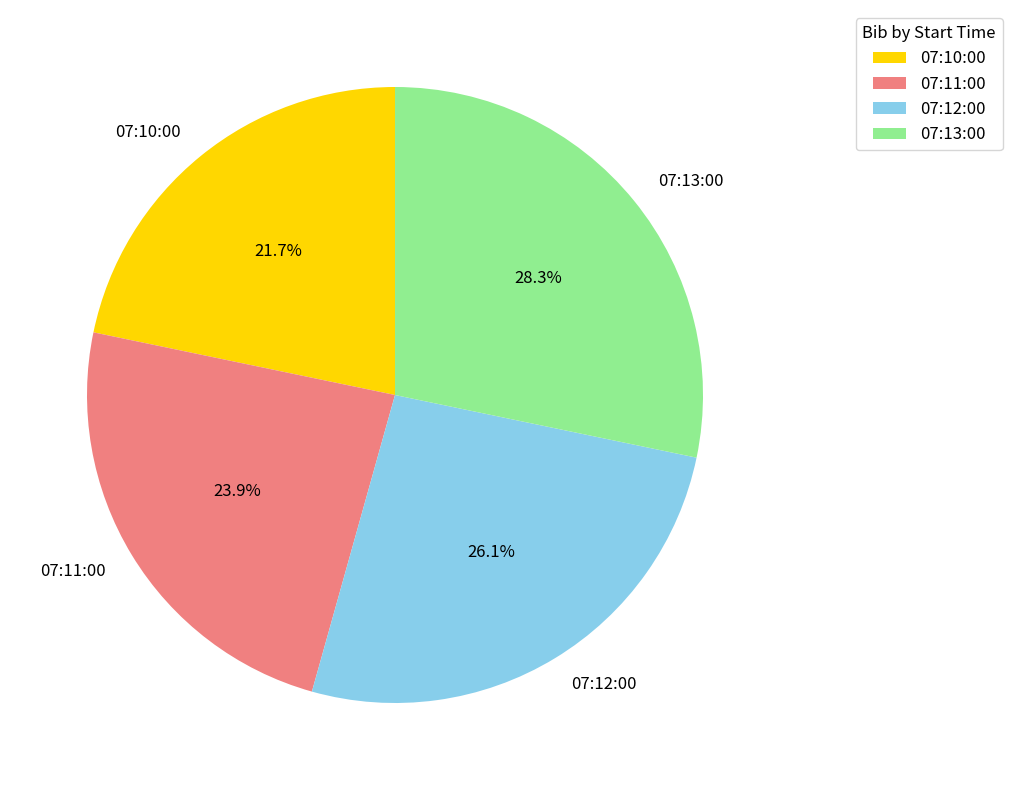

Is there any slice that represents more than half of the pie?

No